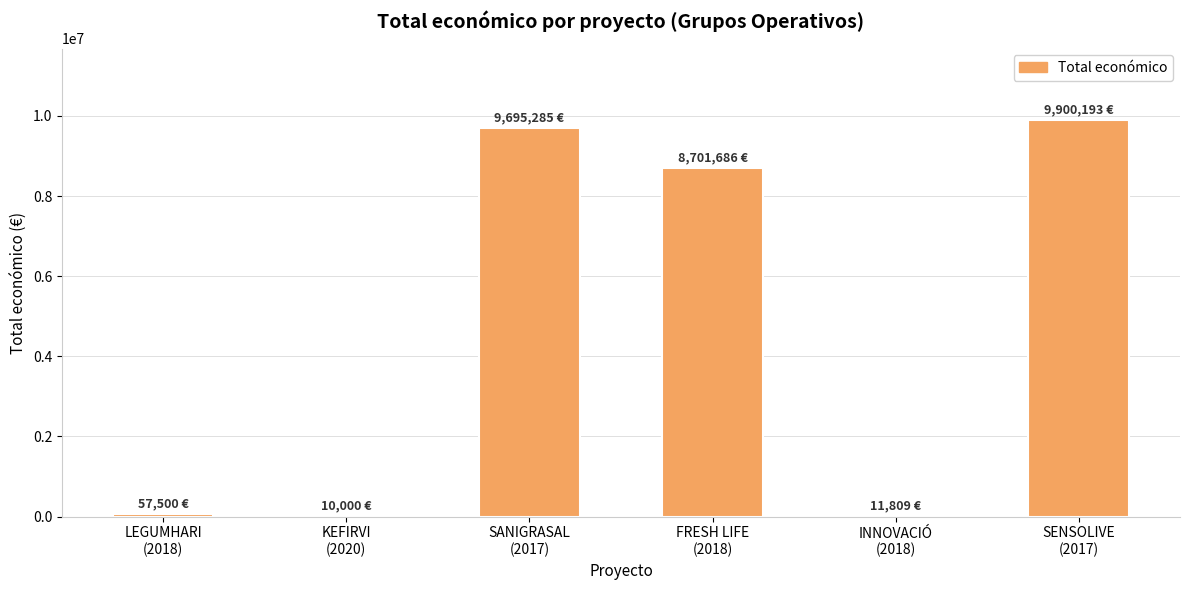

What is the greatest value displayed?

9900193